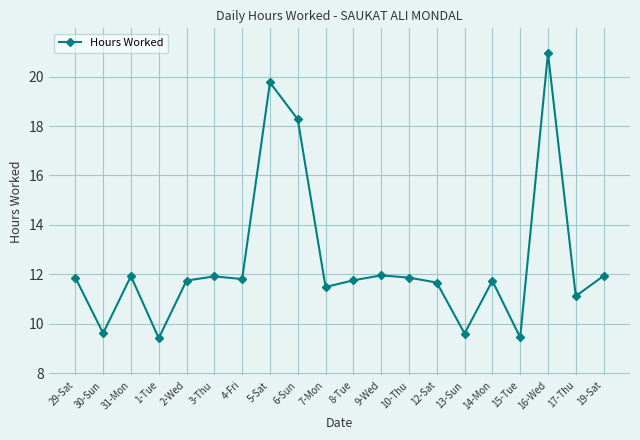

The chart shows a value of 20.3 at 10-Thu. True or false?

False